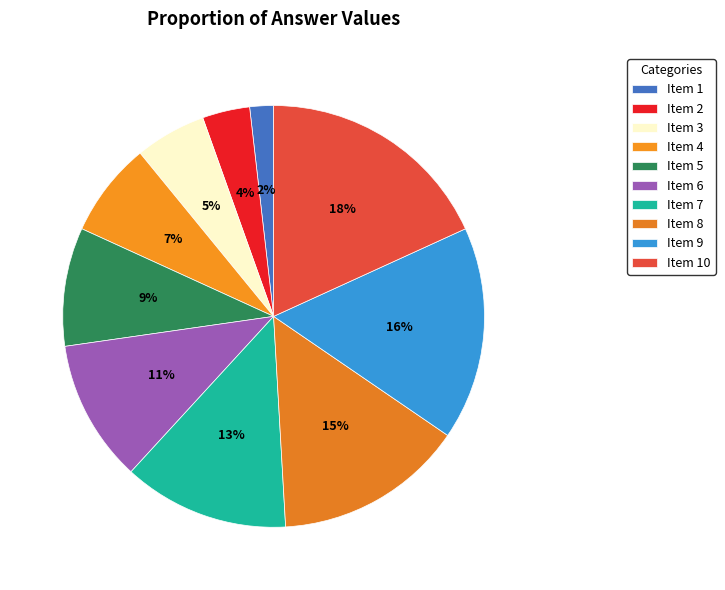

Count the number of slices in the pie.

10